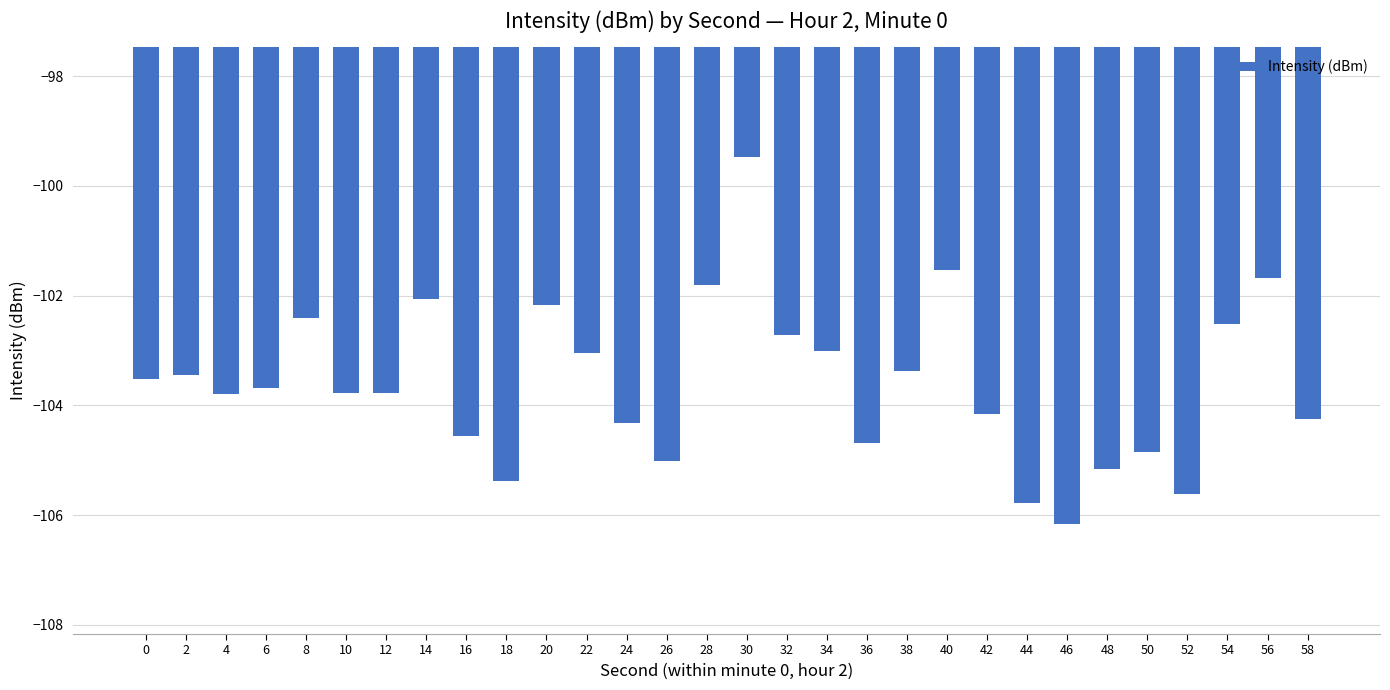

What is the minimum value shown in the chart?

-106.2